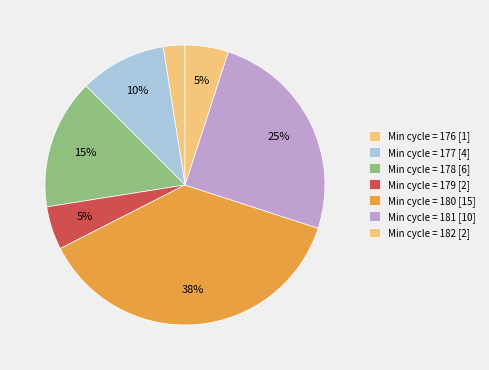

How many slices are in this pie chart?

7